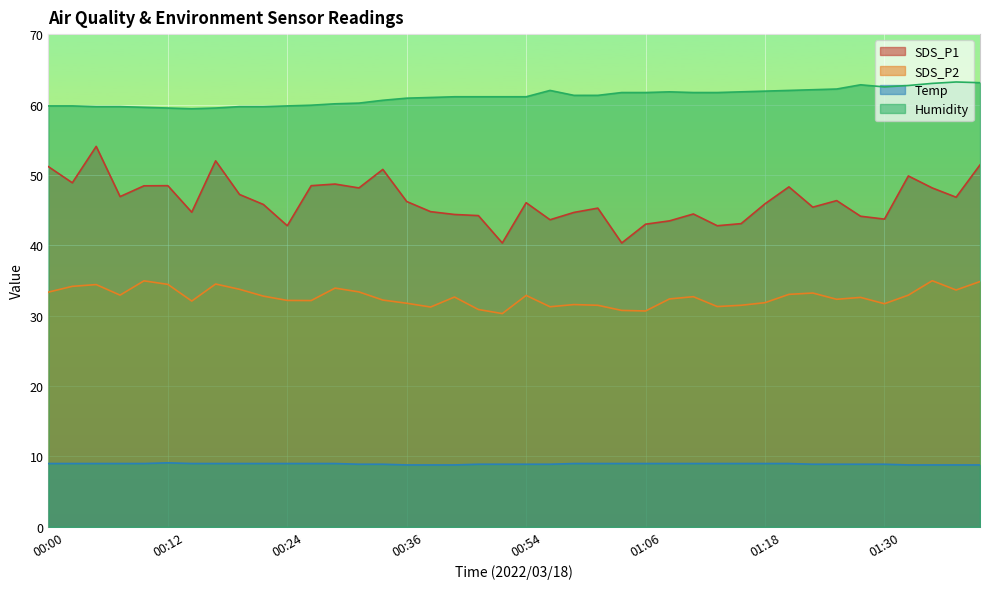

What is the label of the 11th point from the right?

01:16